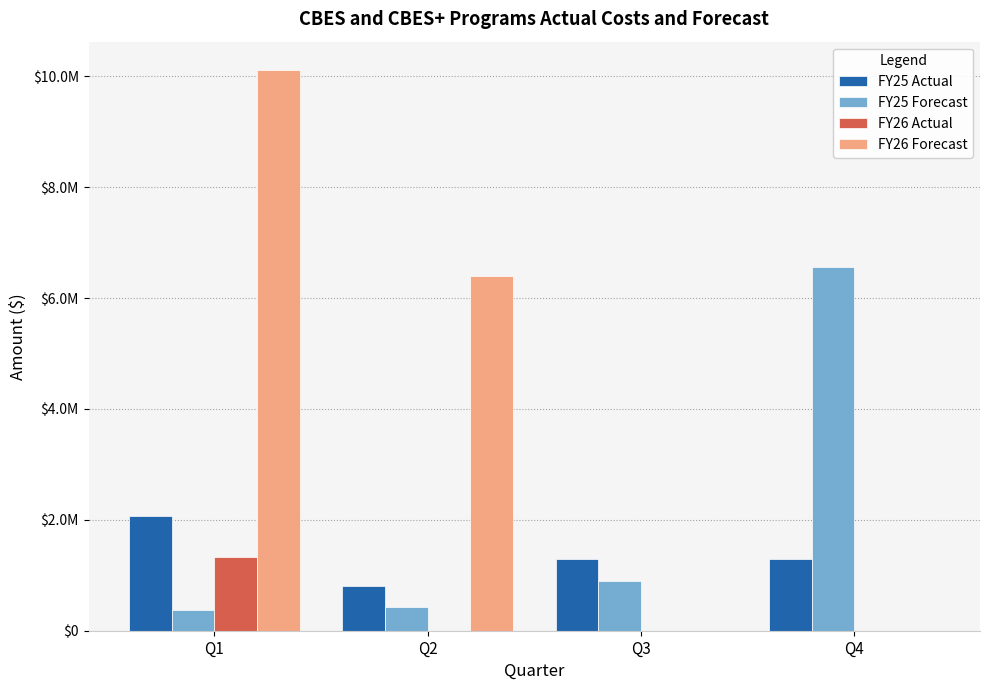

Are the bars grouped side by side (vs. stacked)?

Yes